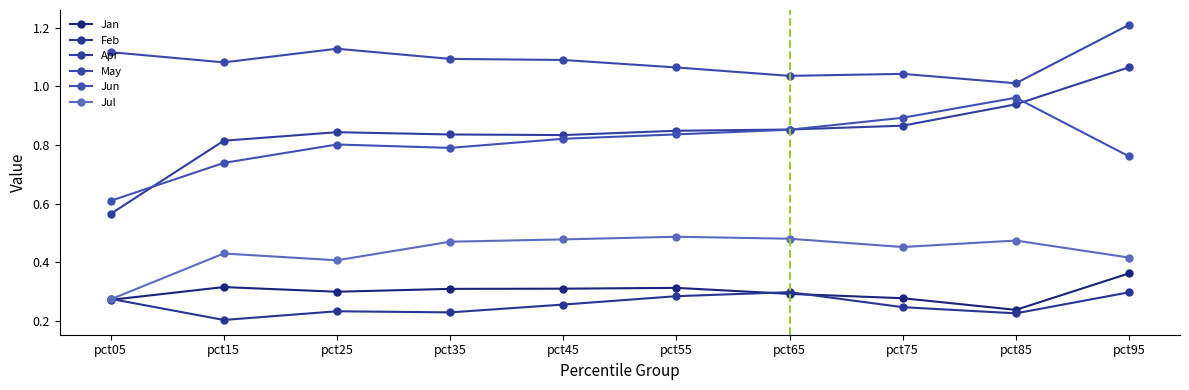

Which category has the highest value across all series?

pct95